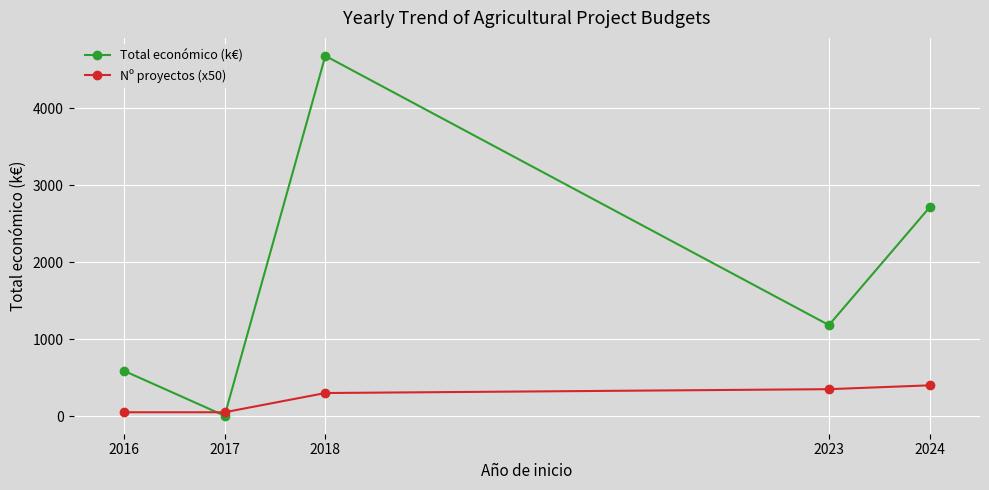

Where is the first local minimum for Total económico (k€)?

2017